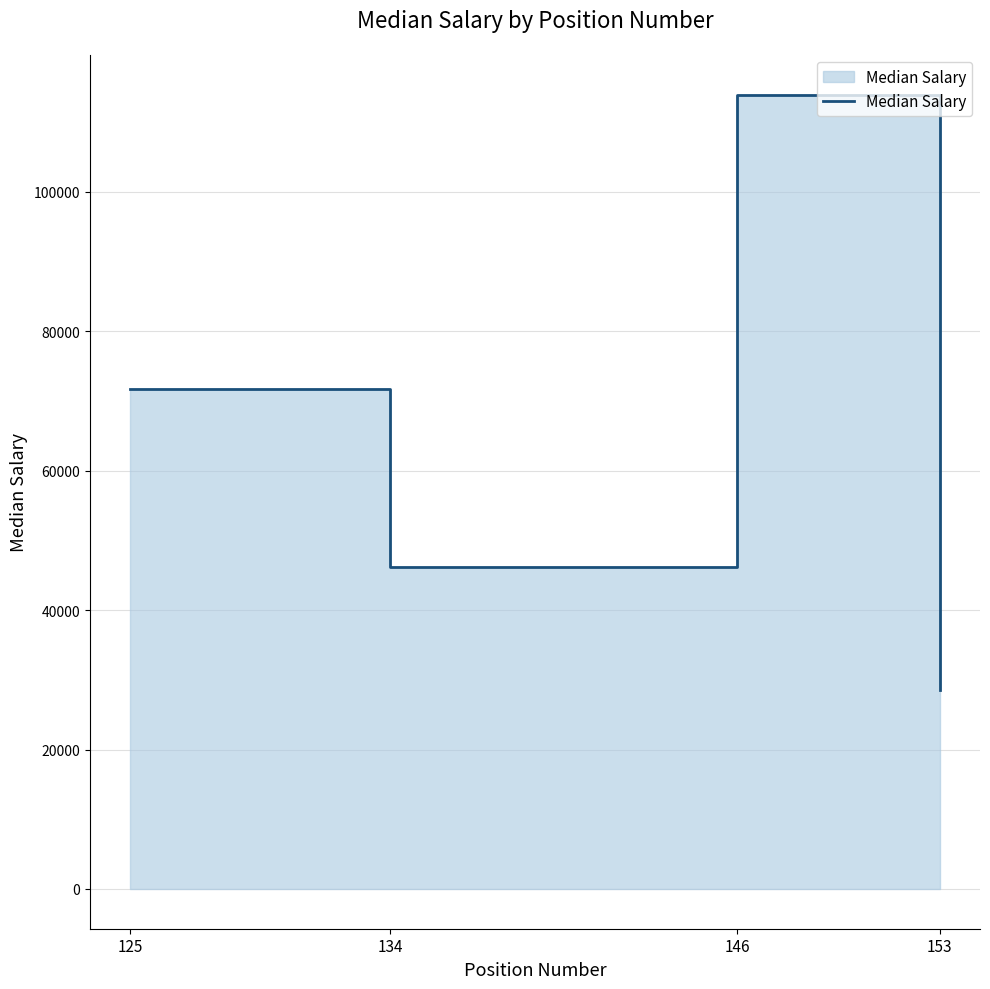

Reading left to right, what are all the values shown in this chart?

125=71730	134=46240	146=113930	153=28530